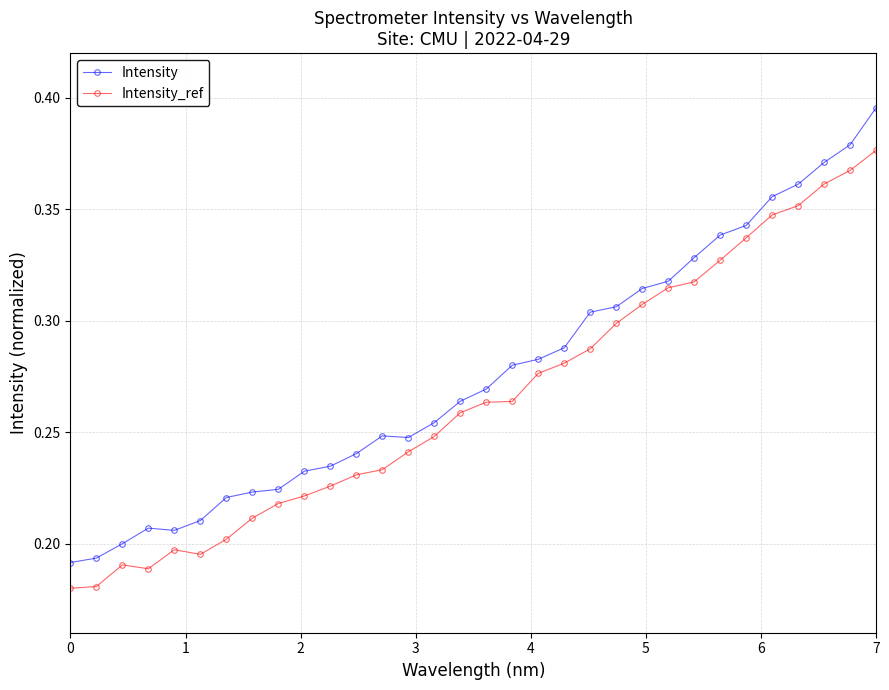

Which series has the widest spread of values?

Intensity